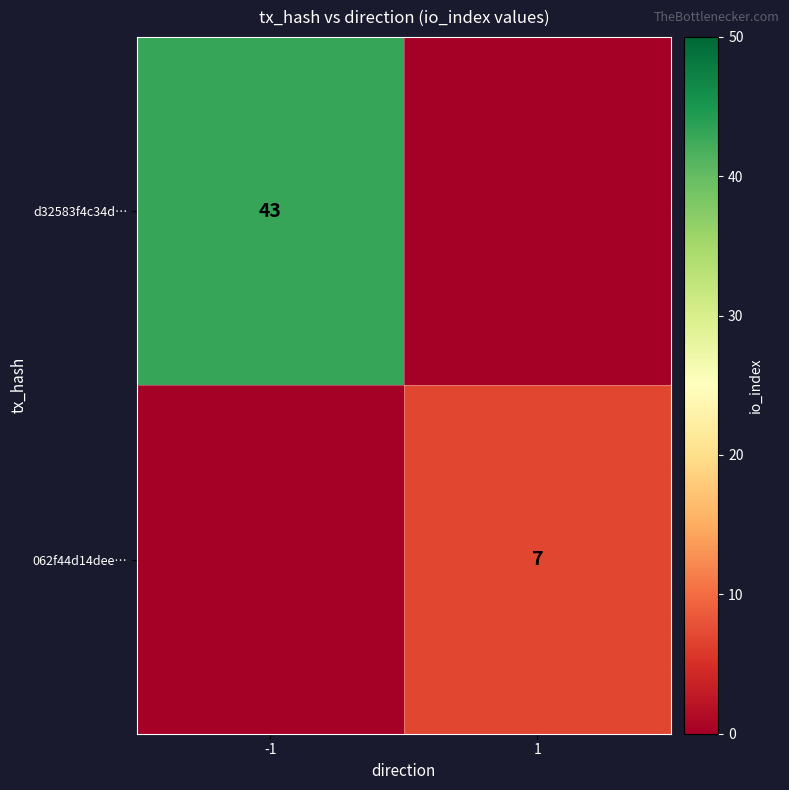

Which category has the lowest value across all series?

1